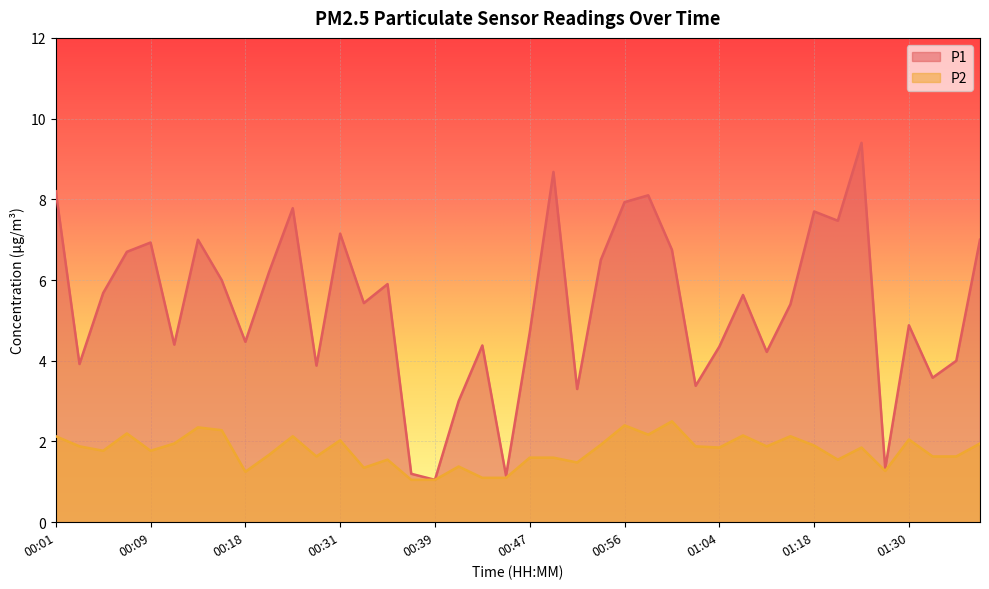

How many lines are shown in the chart?

2